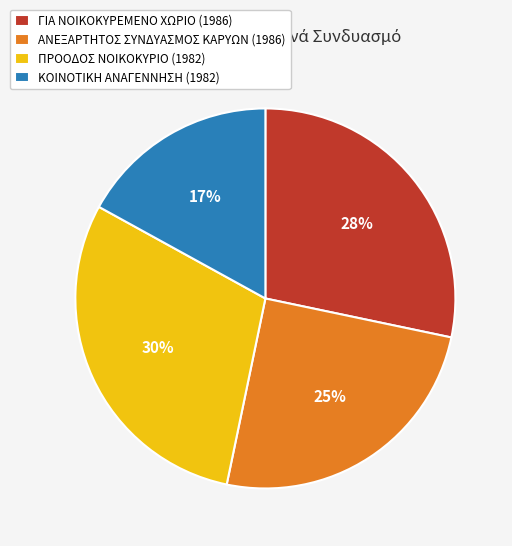

Which slice is the largest?

ΠΡΟΟΔΟΣ ΝΟΙΚΟΚΥΡΙΟ (1982)